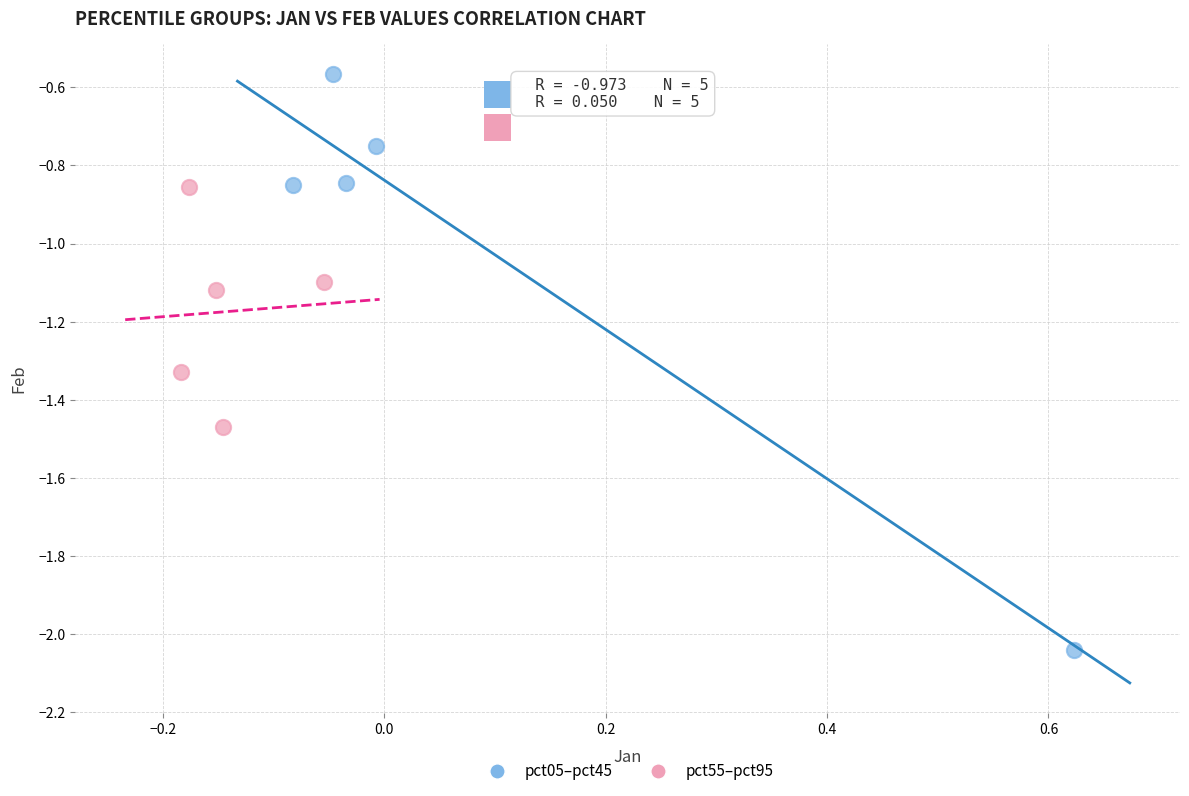

Which series contains the highest Y value?

pct05–pct45